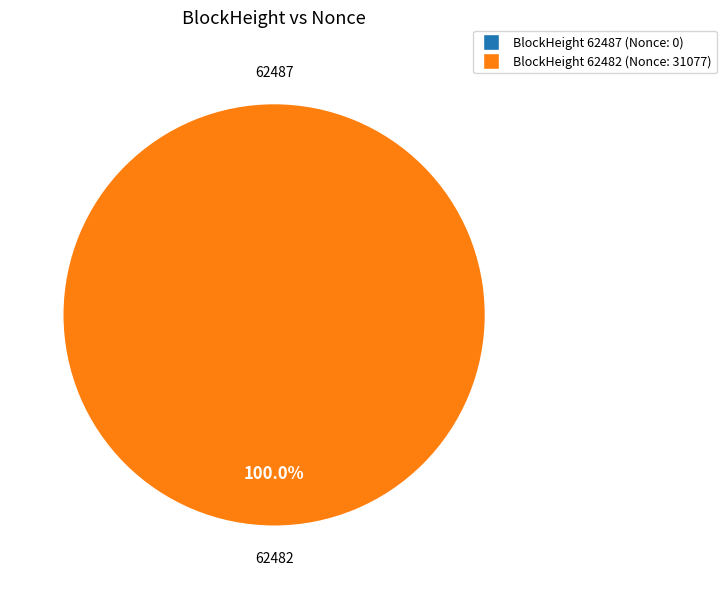

To the nearest percent, what is the combined percentage of 62482 and 62487?

100%